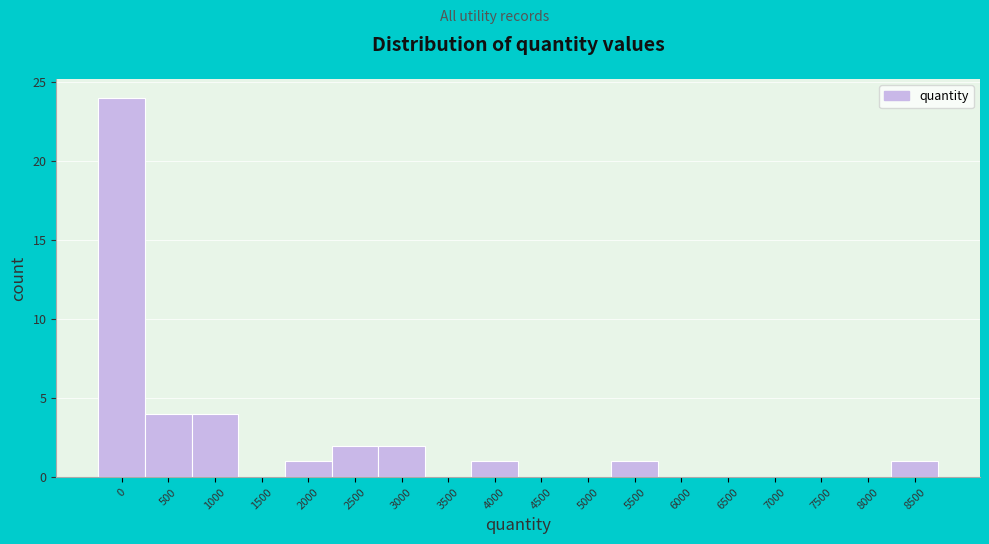

Reading left to right, transcribe all the data shown in this chart.

0=24	500=4	1000=4	1500=0	2000=1	2500=2	3000=2	3500=0	4000=1	4500=0	5000=0	5500=1	6000=0	6500=0	7000=0	7500=0	8000=0	8500=1